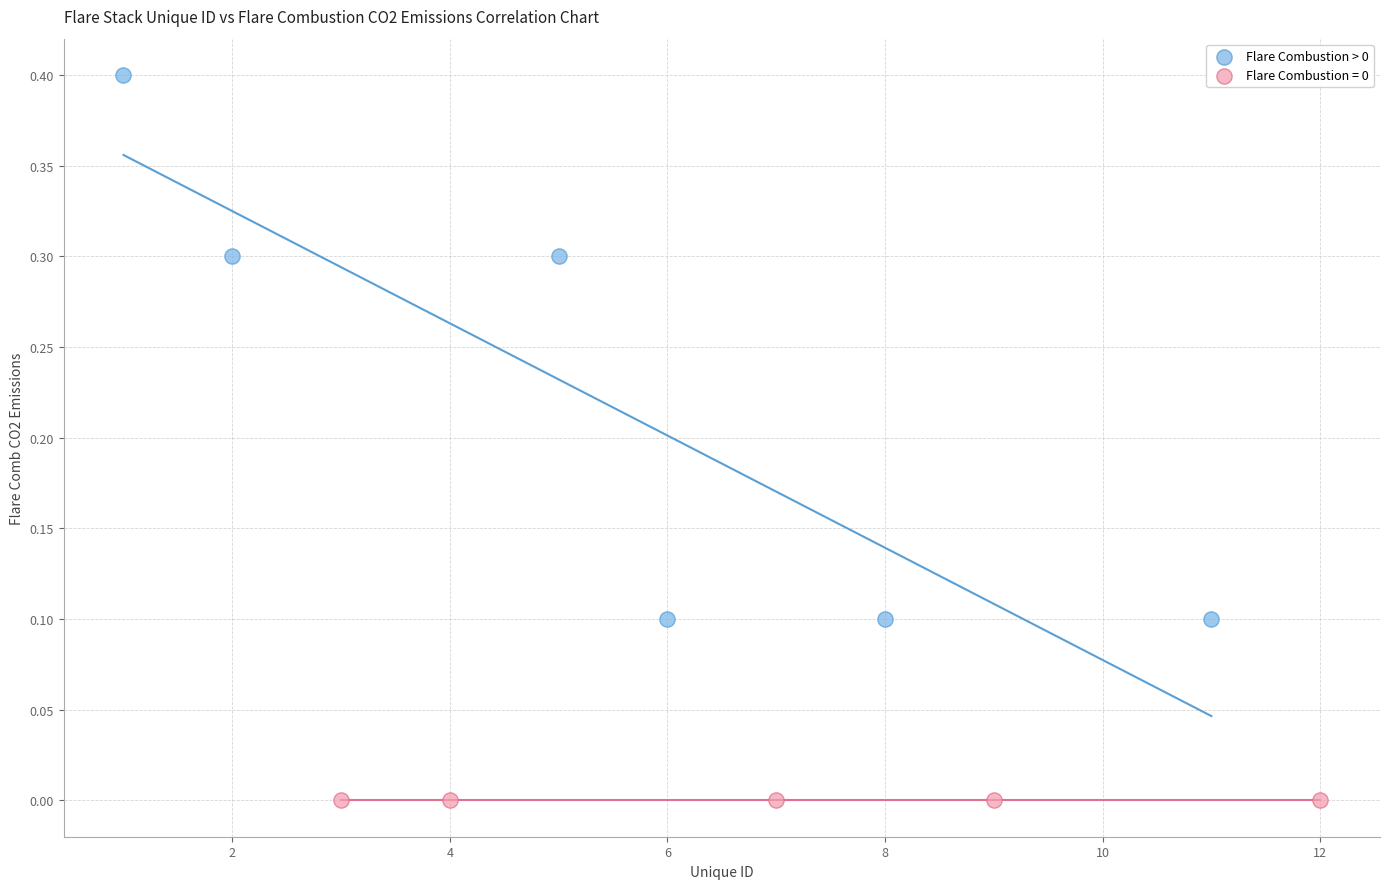

Which series reaches the minimum Y coordinate?

Flare Combustion = 0